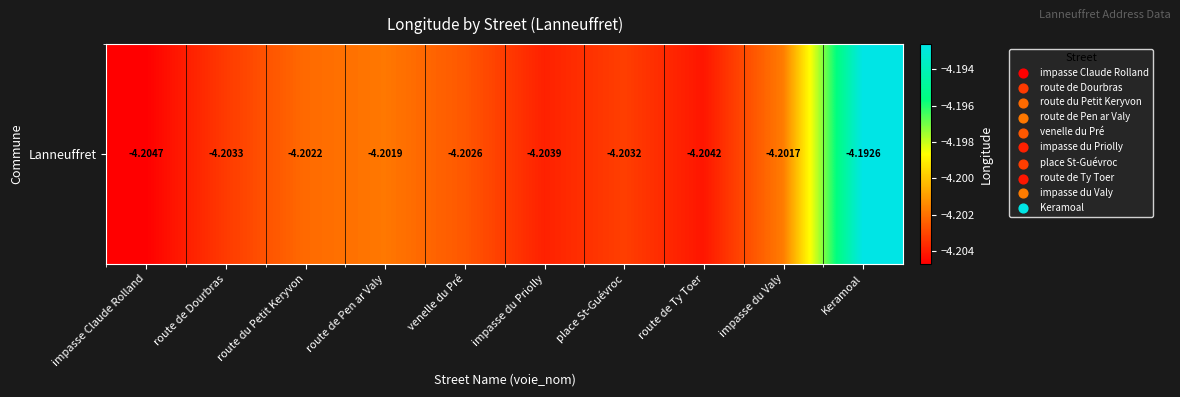

How many data points does each series have?

10